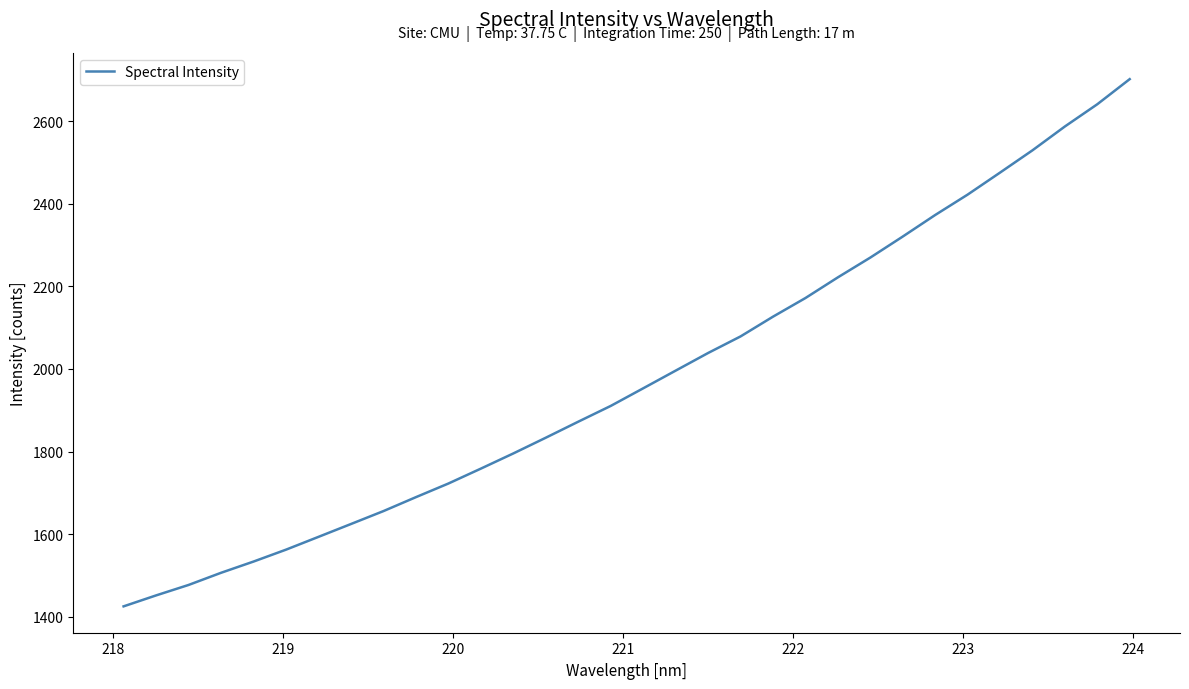

What is the difference between the maximum and minimum values?

1276.7